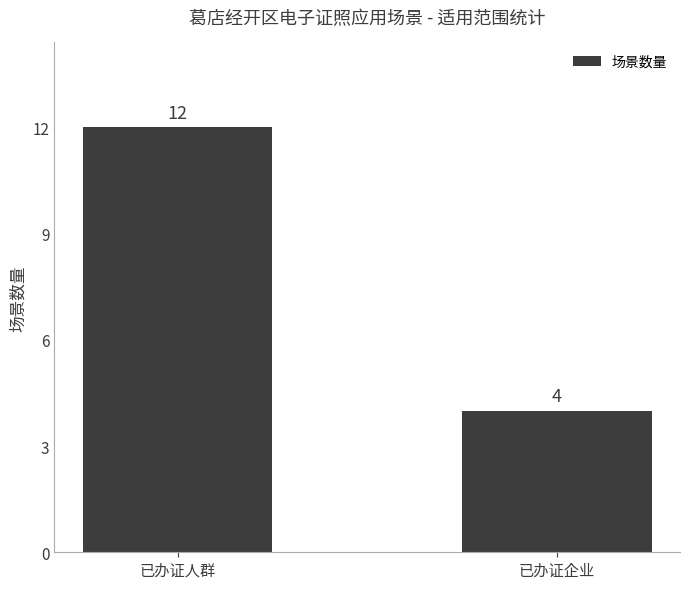

Approximately how many times larger is the value at 已办证人群 compared to 已办证企业?

3.0